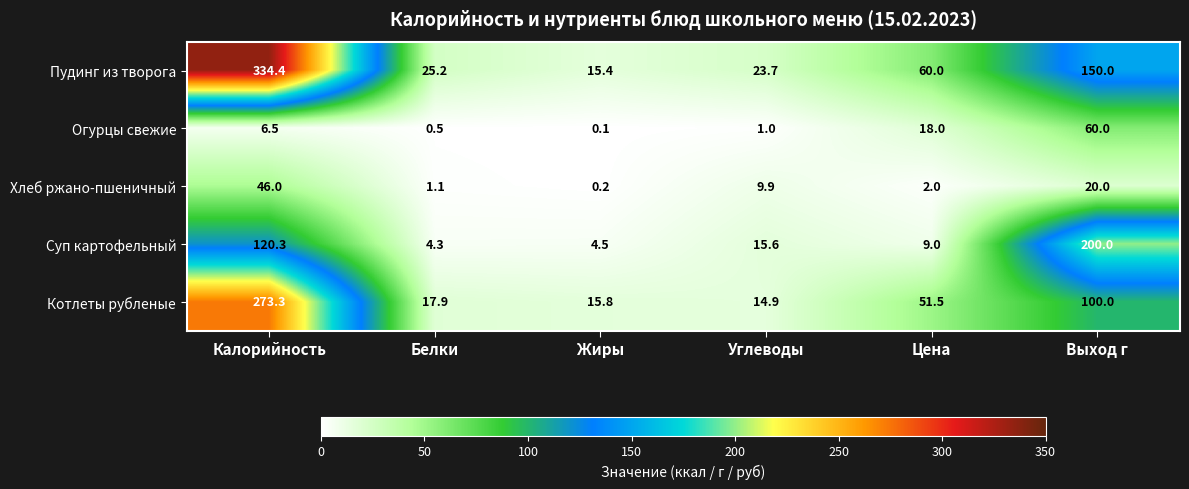

List the series in order of their peak value, highest first.

Пудинг из творога, Котлеты рубленые, Суп картофельный, Огурцы свежие, Хлеб ржано-пшеничный